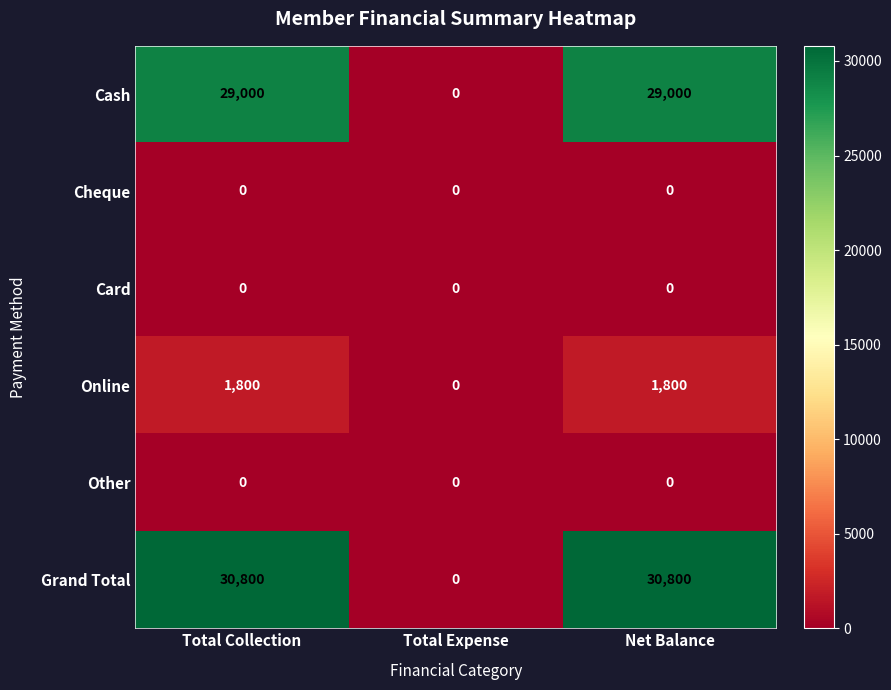

What is the difference between the Grand Total values at Total Expense and Total Collection?

30800